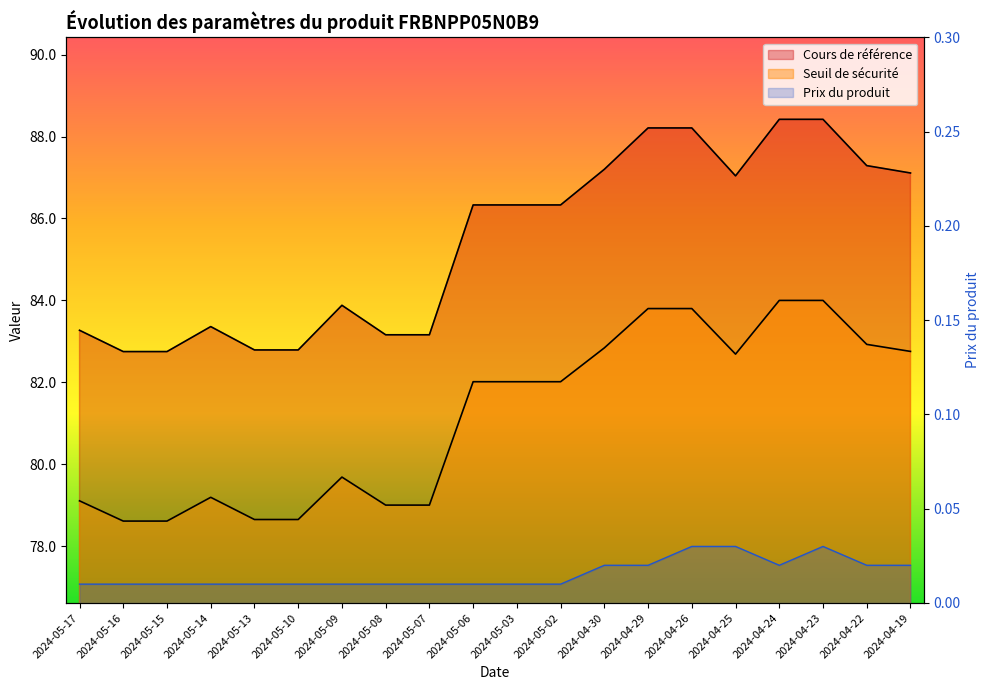

What position from the right is 2024-04-23?

3